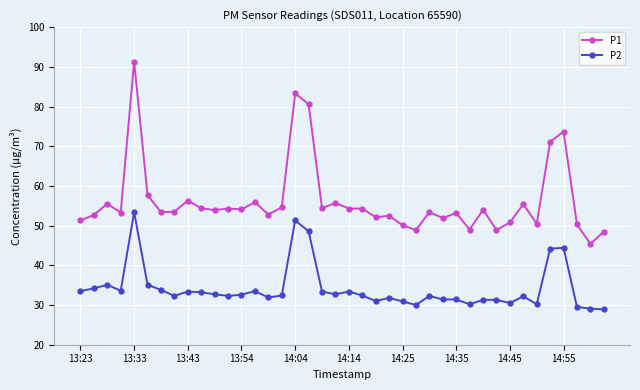

Which series has the widest spread of values?

P1